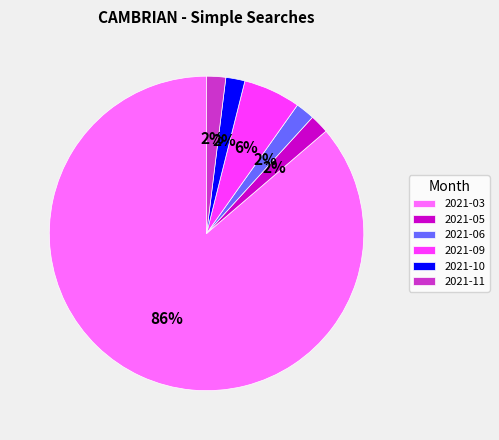

The 2021-10 slice represents 9% of the pie. True or false?

False